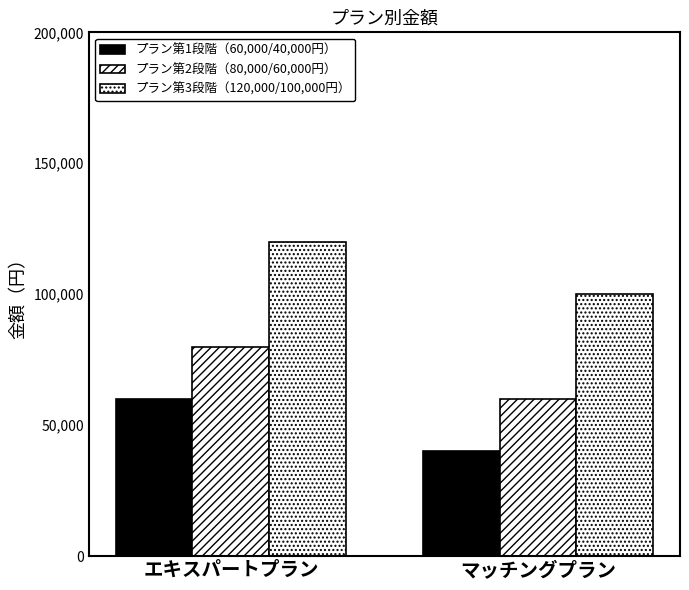

How many data points in プラン第1段階（60,000/40,000円） are less than 60000?

1